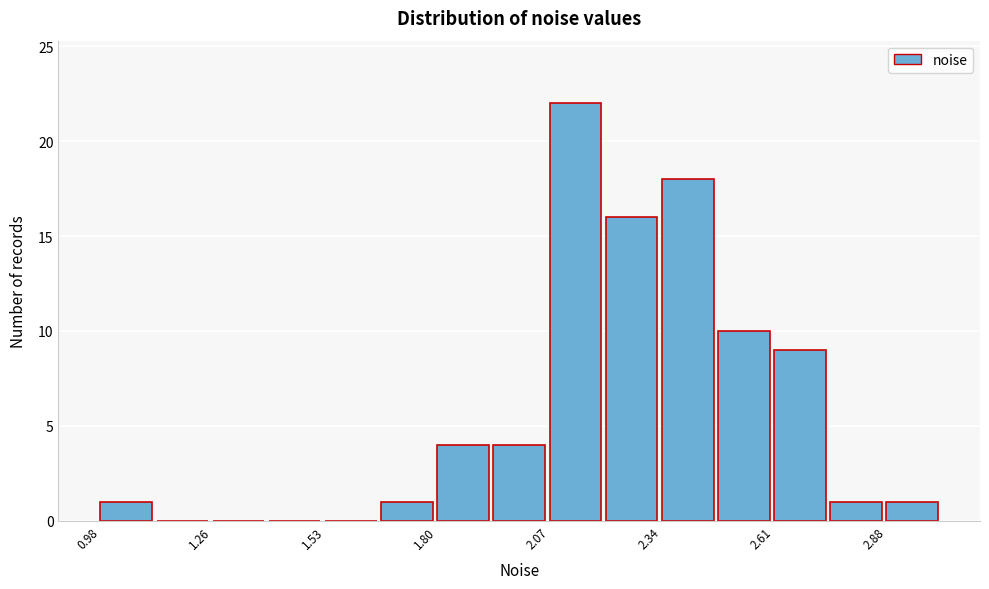

Around what value on the x-axis is the tallest bar? Give the approximate position of its centre, as read against the axis.

2.15